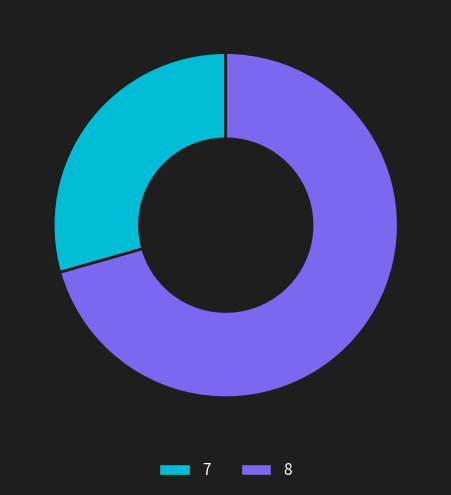

What is the ratio of the value at 7 to the value at 8?

0.4